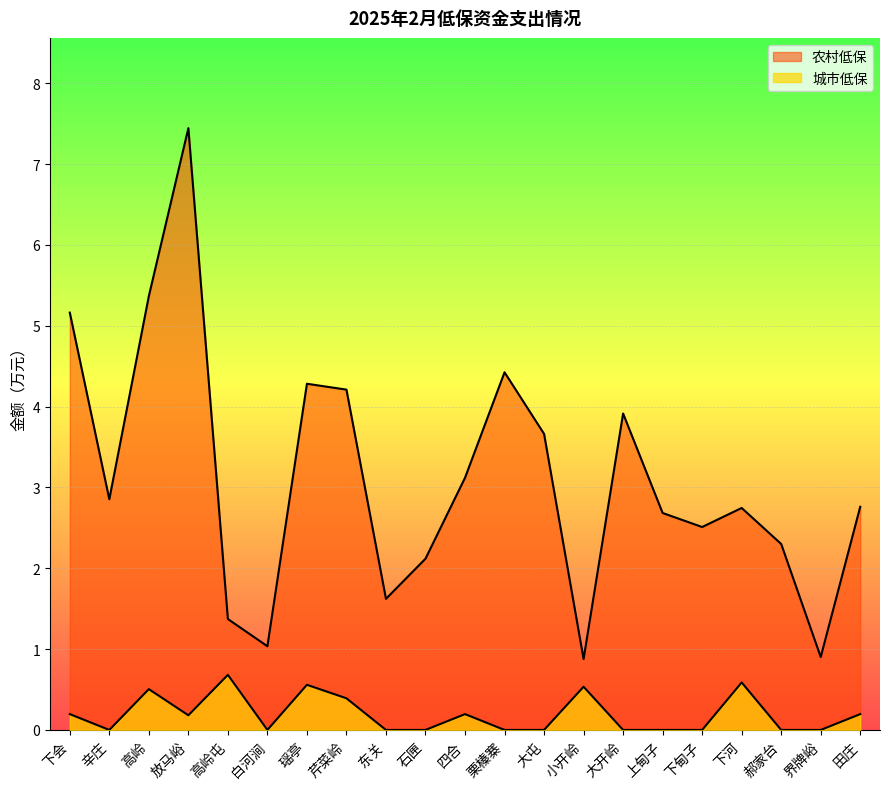

Rank the categories by value from lowest to highest.

小开岭, 界牌峪, 白河涧, 高岭屯, 东关, 石匣, 郝家台, 下甸子, 上甸子, 下河, 田庄, 辛庄, 四合, 大屯, 大开岭, 芹菜岭, 瑶亭, 栗榛寨, 下会, 高岭, 放马峪